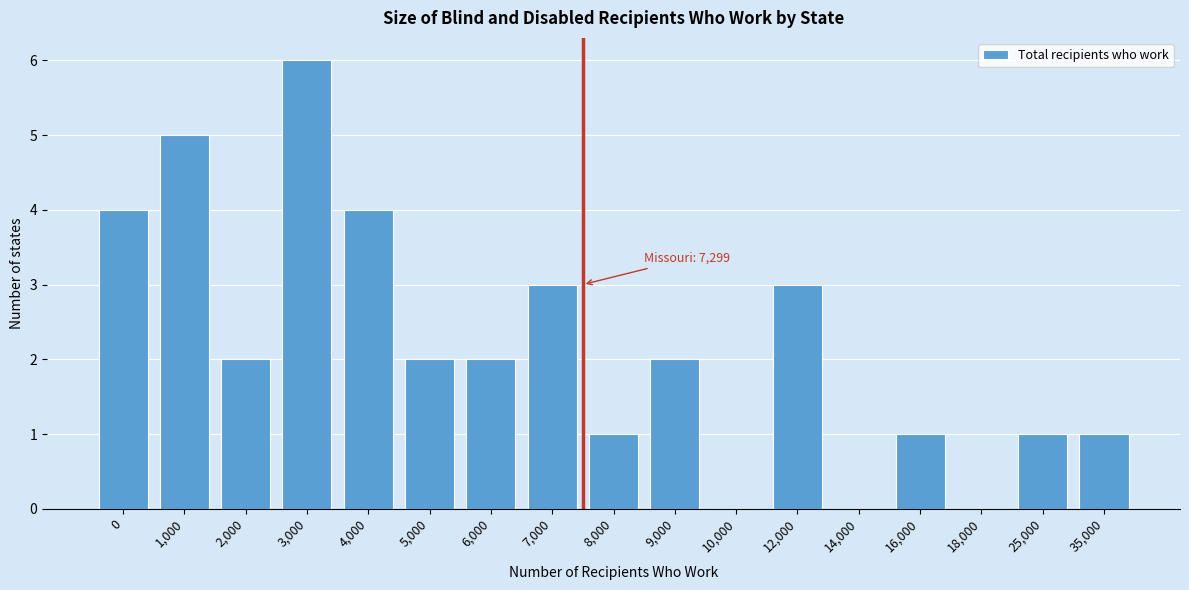

Reading right to left, what are all the values shown in this chart?

35,000=1	25,000=1	18,000=0	16,000=1	14,000=0	12,000=3	10,000=0	9,000=2	8,000=1	7,000=3	6,000=2	5,000=2	4,000=4	3,000=6	2,000=2	1,000=5	0=4